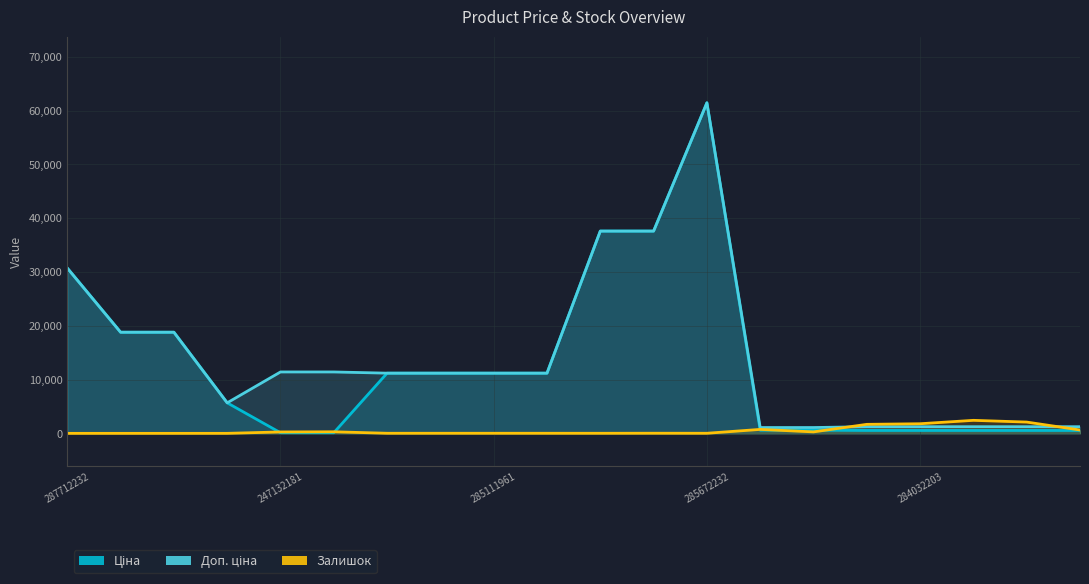

At which category is the sum across all series the highest?

285672232